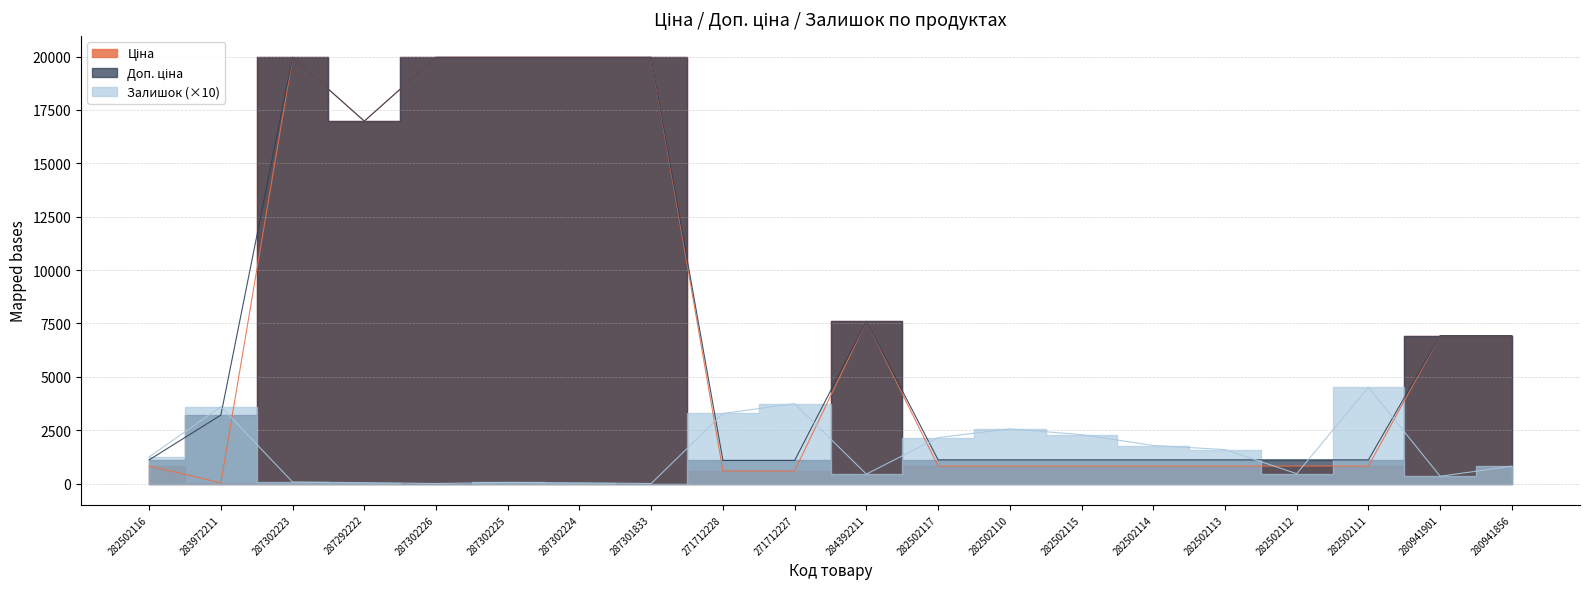

True or false: Ціна and Залишок cross at least once.

True